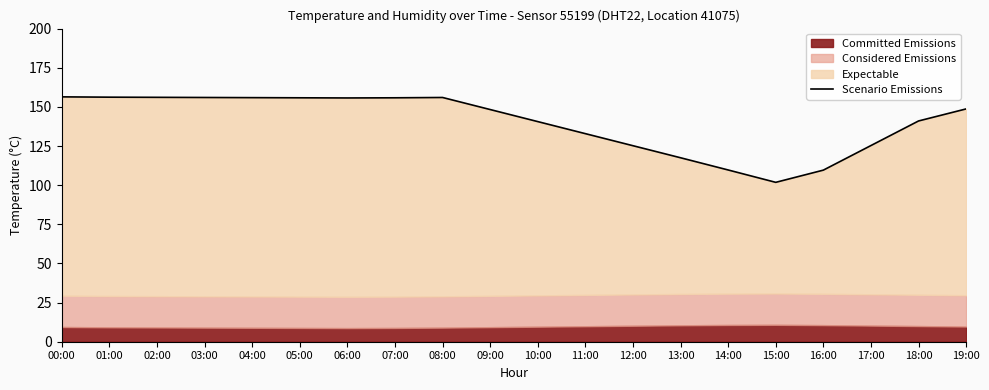

List the labels in order of value, largest first.

00:00, 01:00, 02:00, 03:00, 08:00, 04:00, 05:00, 07:00, 06:00, 19:00, 09:00, 18:00, 10:00, 11:00, 17:00, 12:00, 13:00, 14:00, 16:00, 15:00